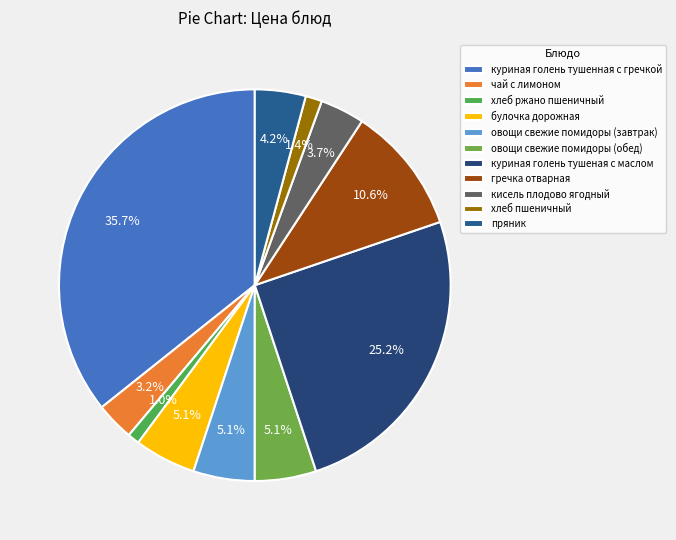

What percentage is the чай с лимоном slice, to the nearest percent?

3%